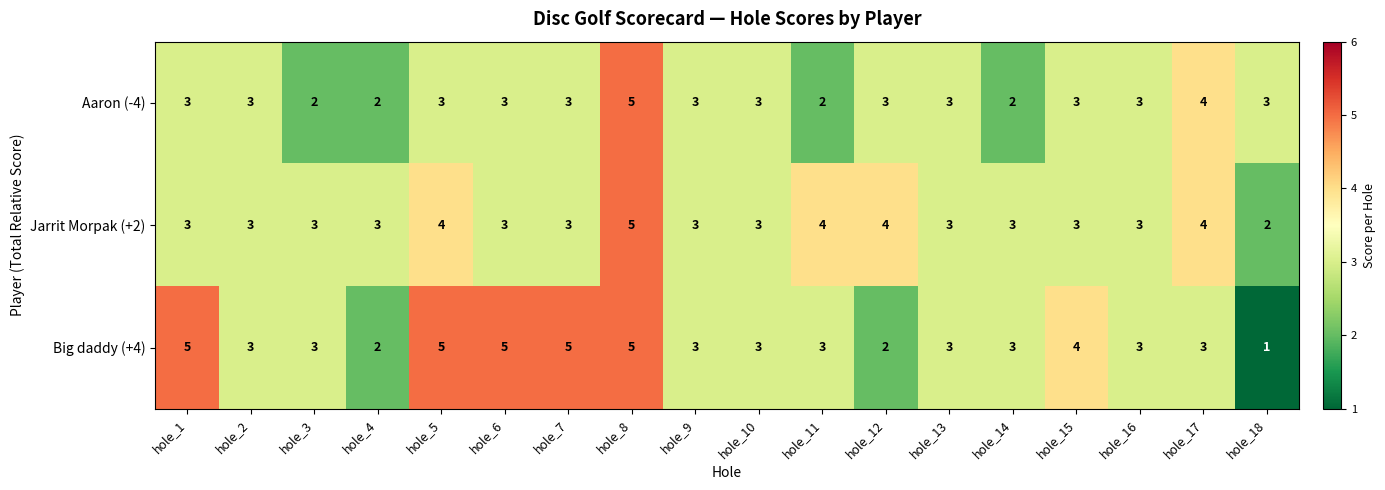

What is the total value across all series at hole_10?

9